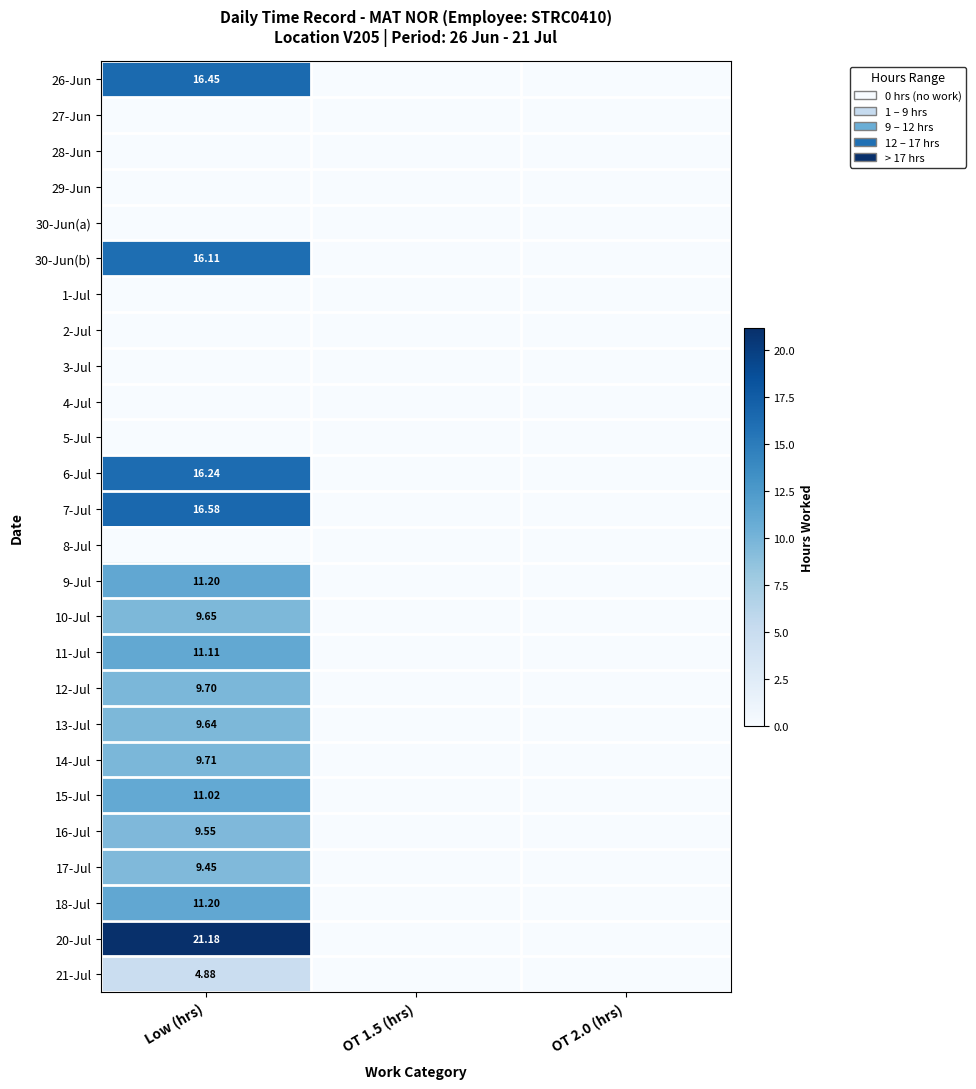

How many values in 18-Jul are above zero?

1